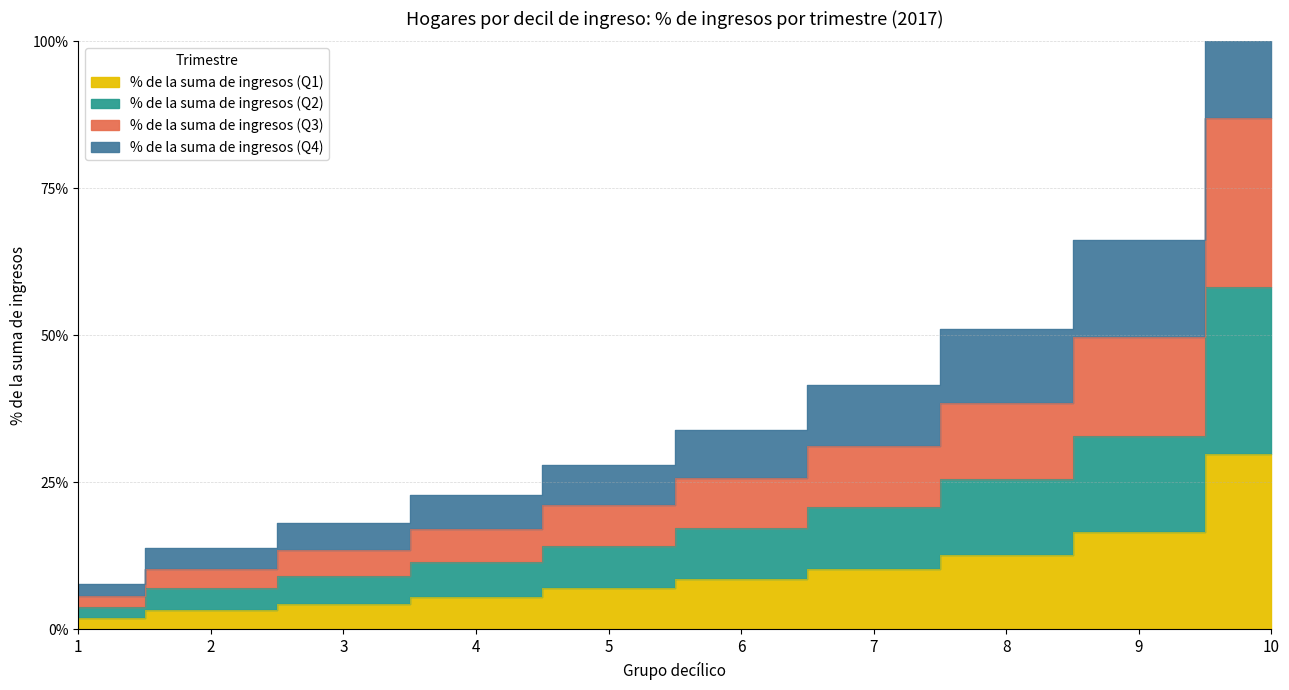

How many lines are shown in the chart?

4